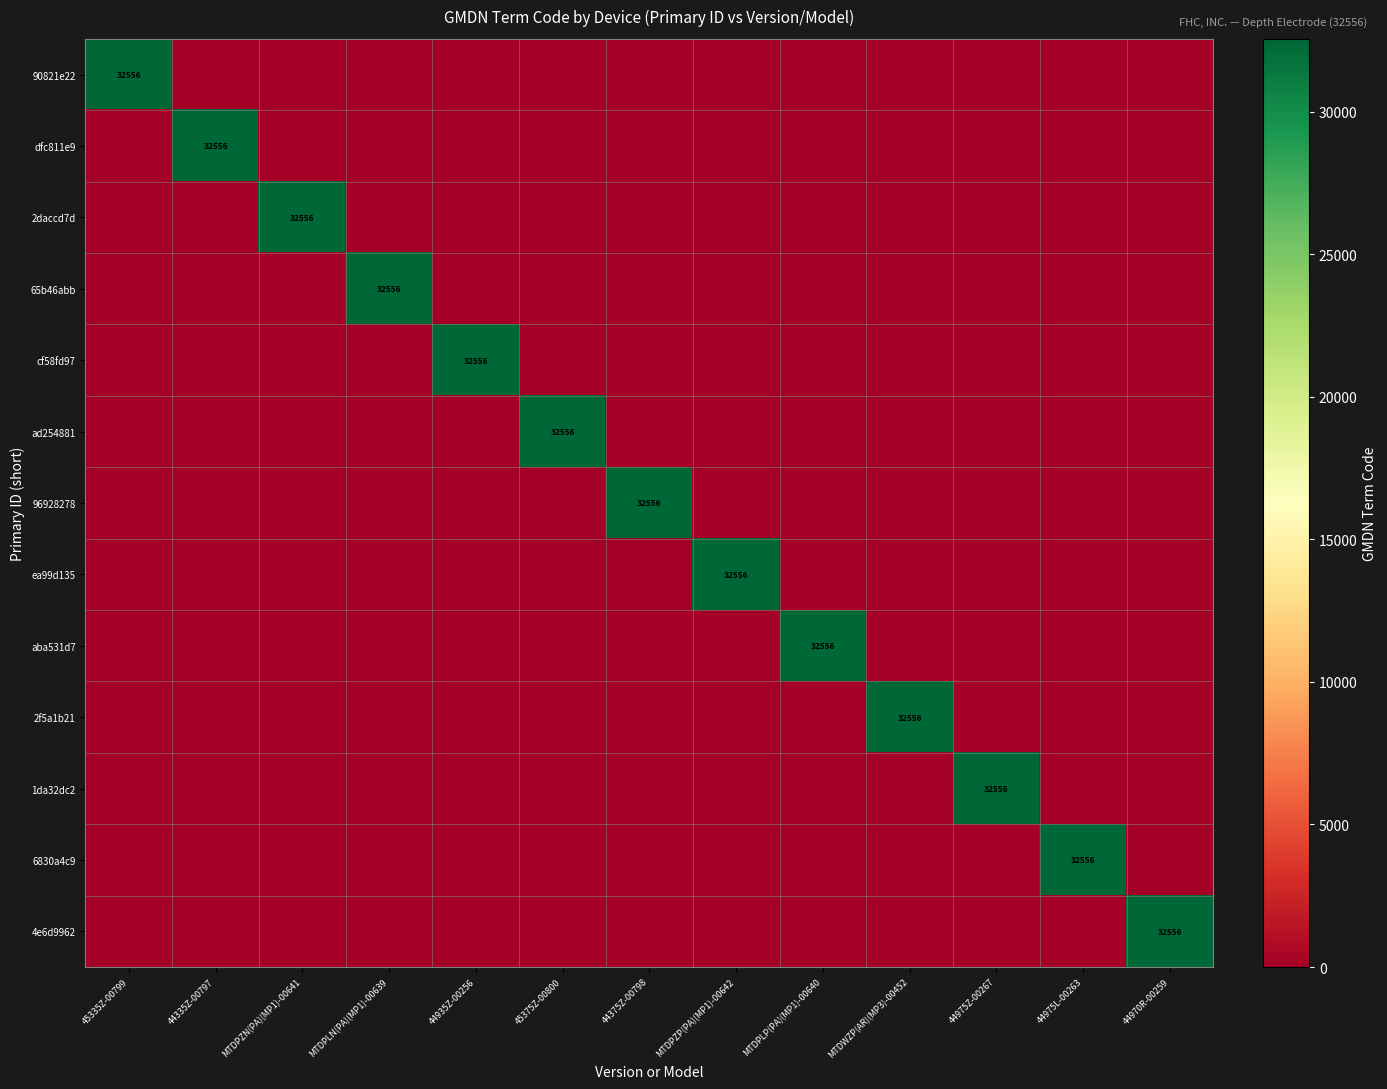

Between MTDWZP(AR)(MP3)-00452 and 44975Z-00267, which series saw the biggest shift?

2f5a1b21